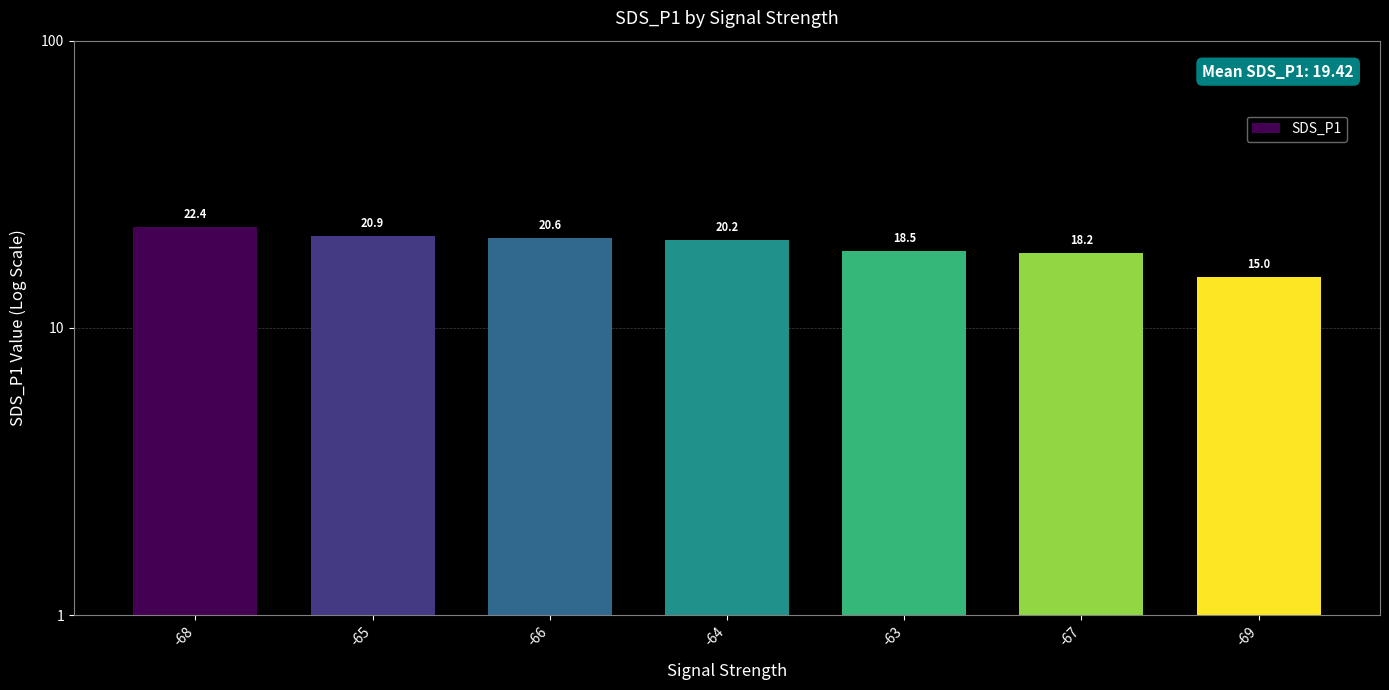

What is the label of the 7th bar from the left?

-69